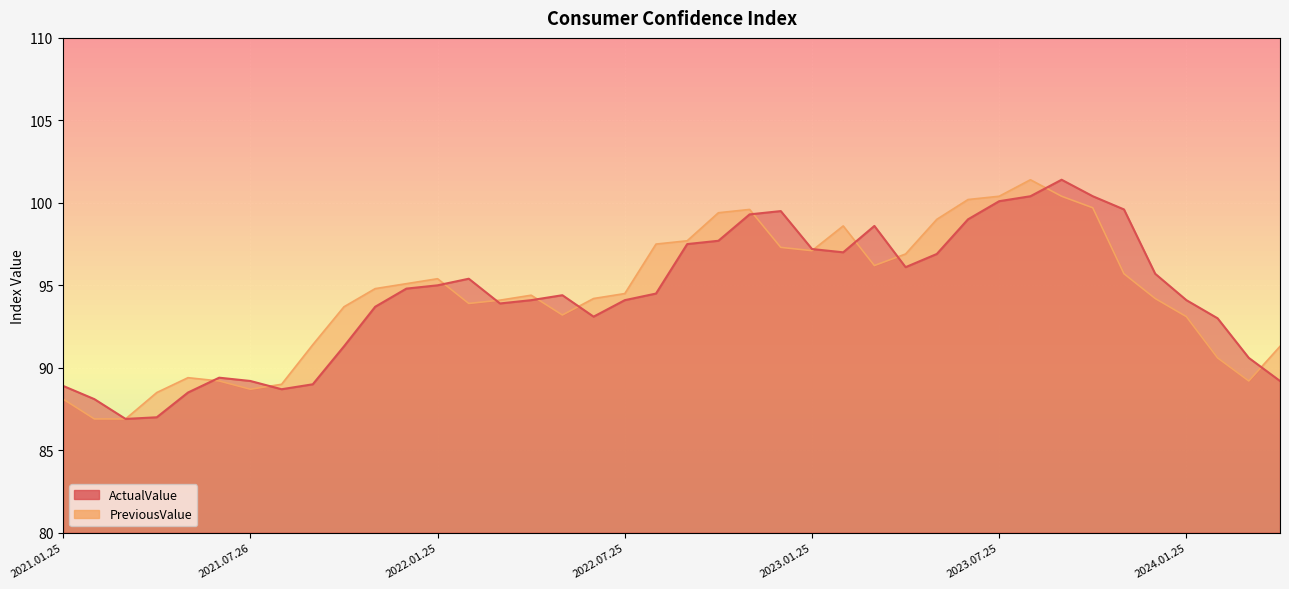

How many categories are shown in the chart?

40